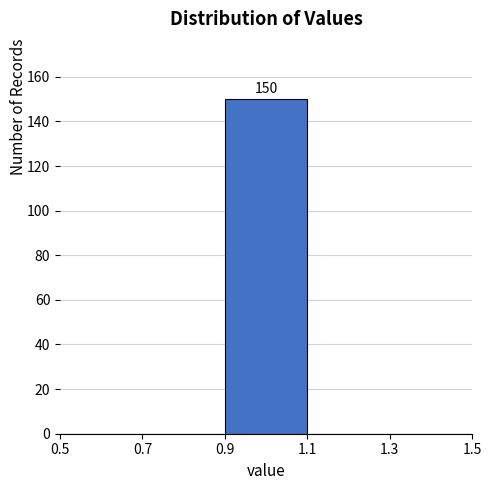

Over which range of the x-axis is the bar tallest?

0.9 to 1.1